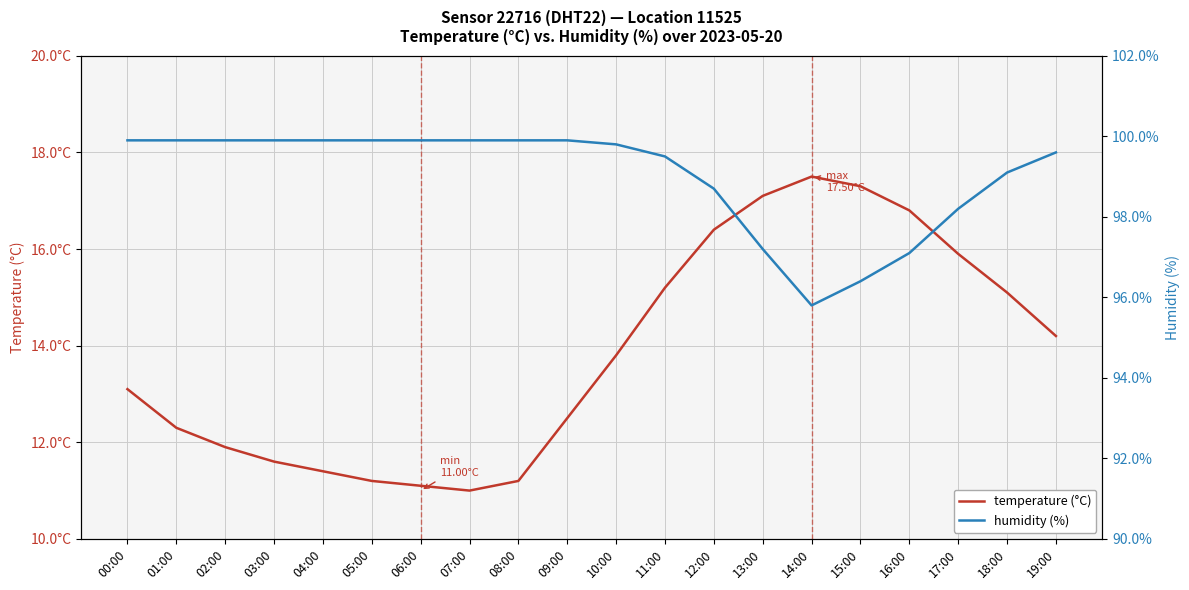

Is this an area chart (filled region under the line)?

No